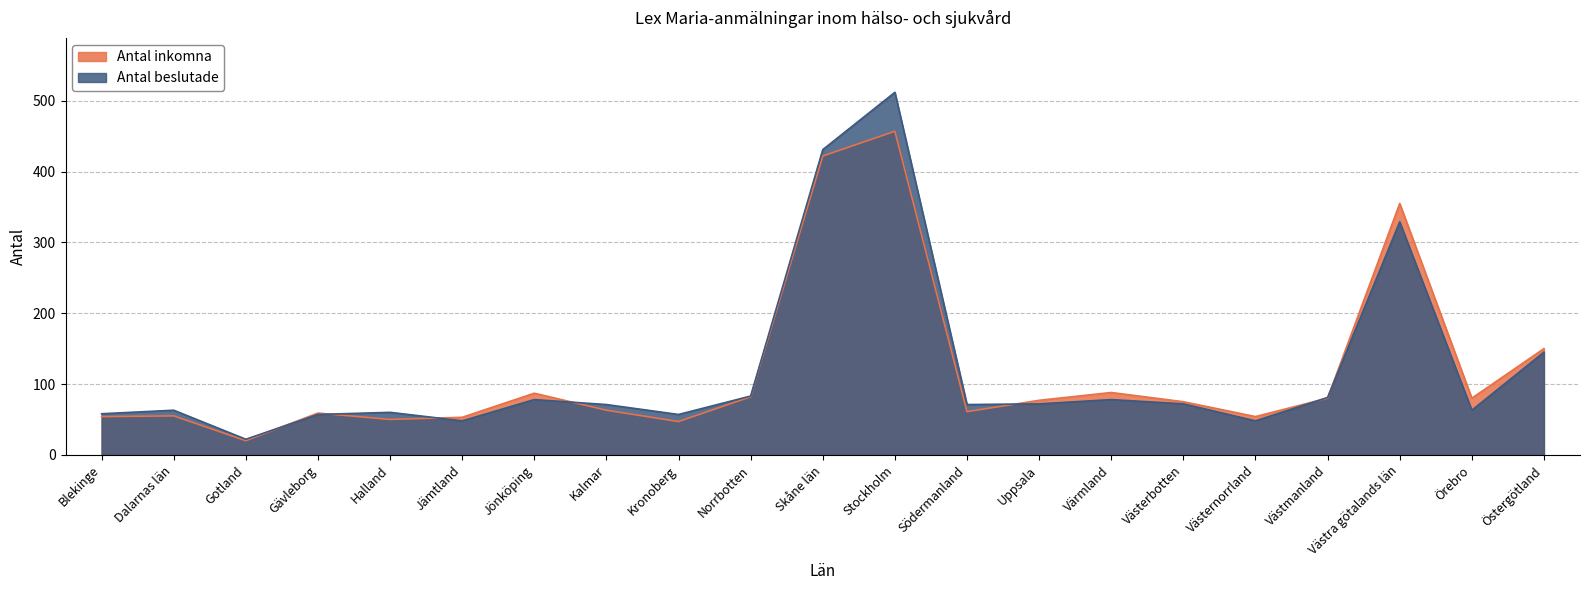

In Antal inkomna, how many points are higher than both neighbors (excluding endpoints)?

6